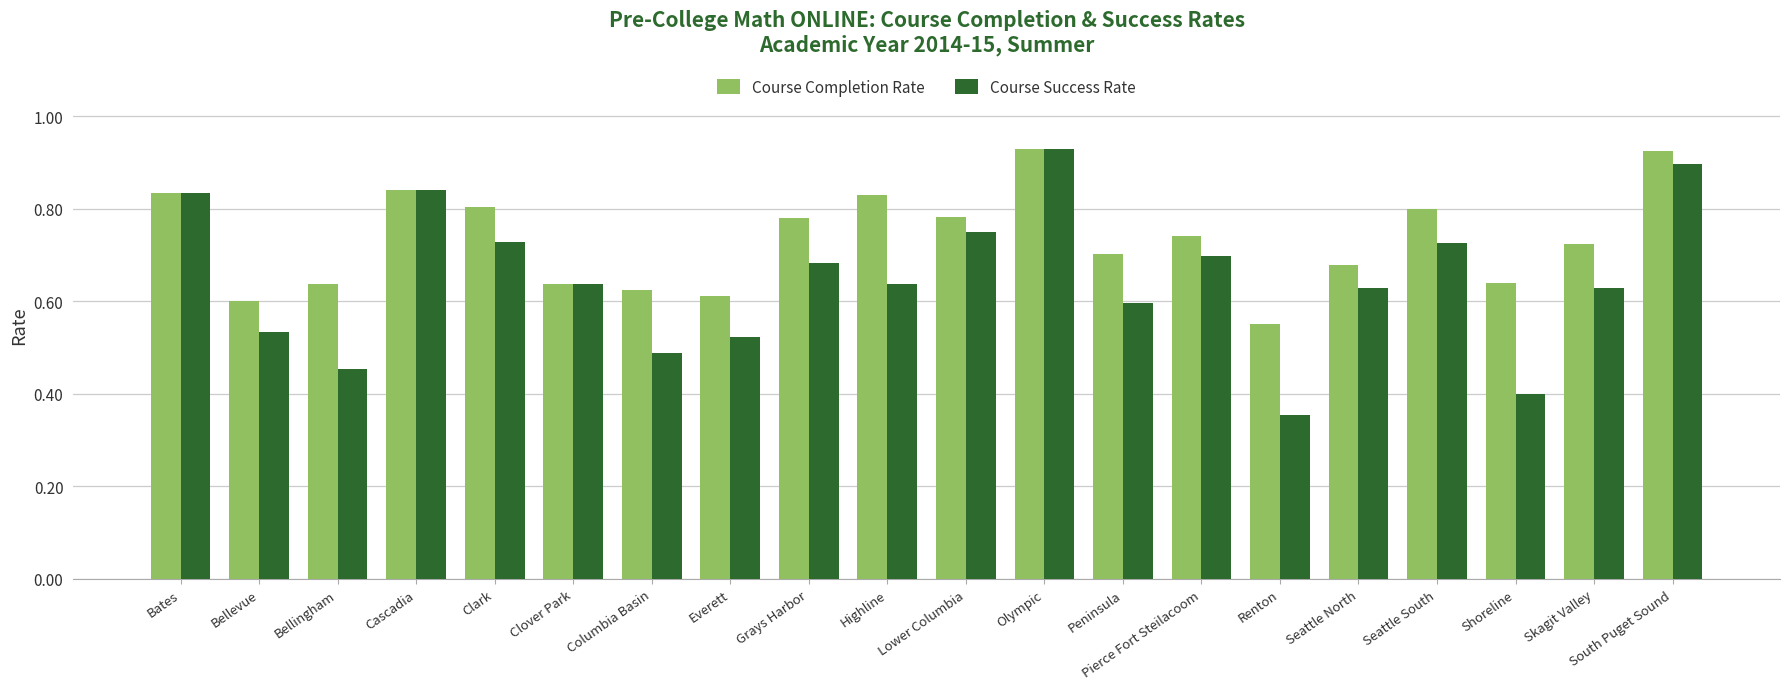

What is the total value across all series at Lower Columbia?

1.5